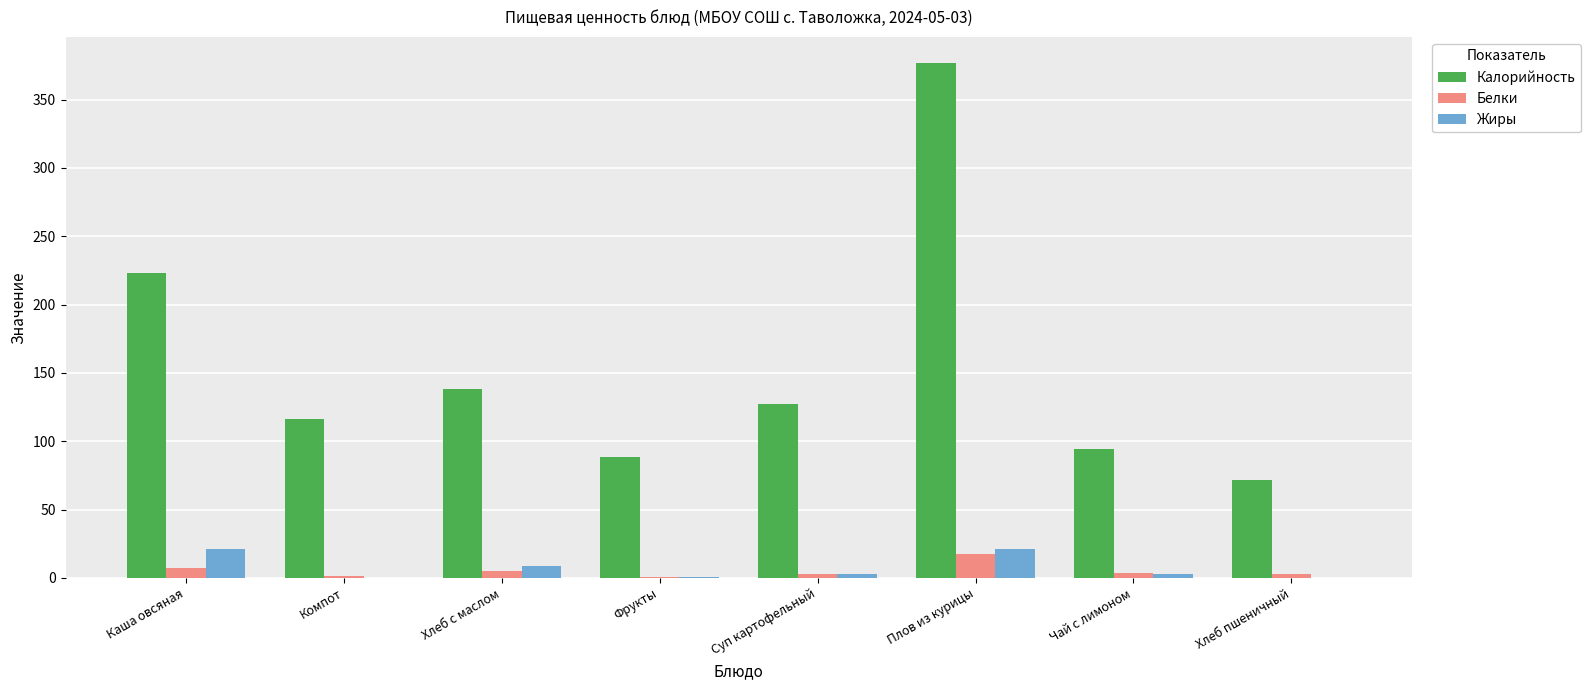

What is the maximum value for Жиры?

21.4